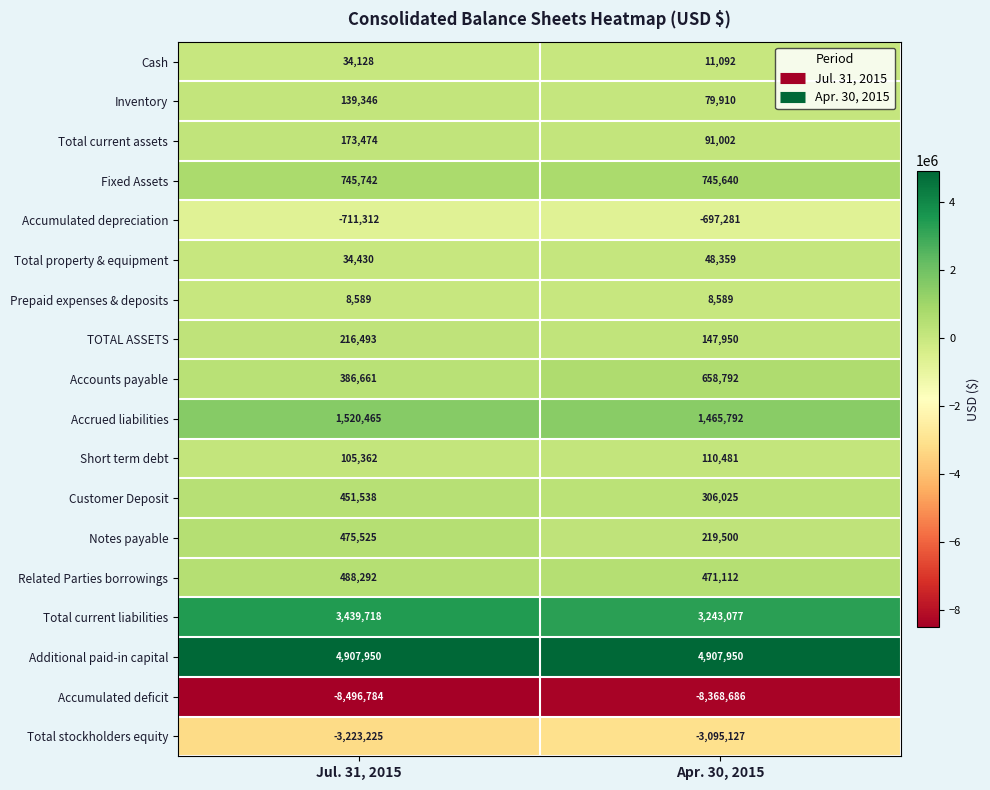

Which series has the widest spread of values?

Accounts payable